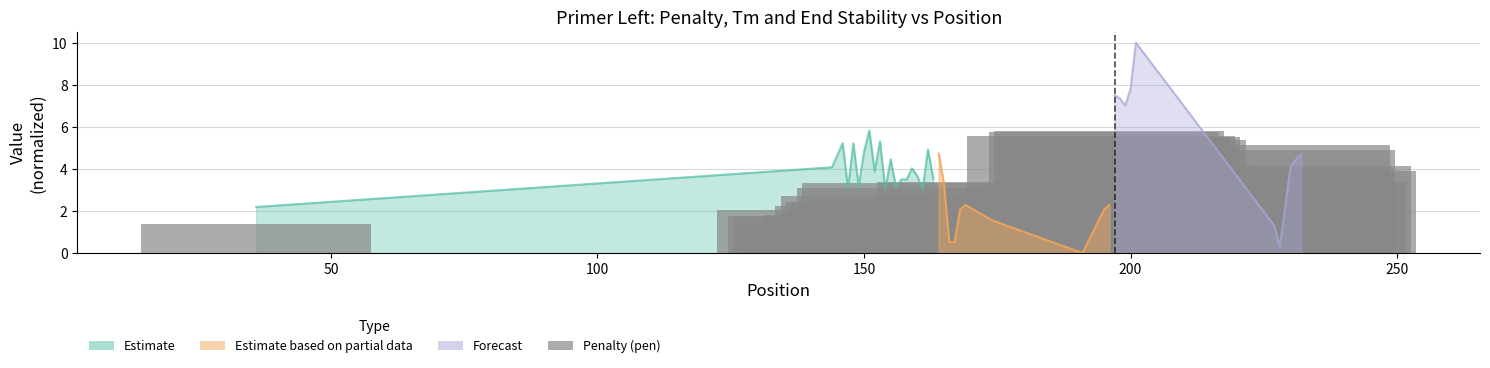

Does the chart contain stacked bars?

No